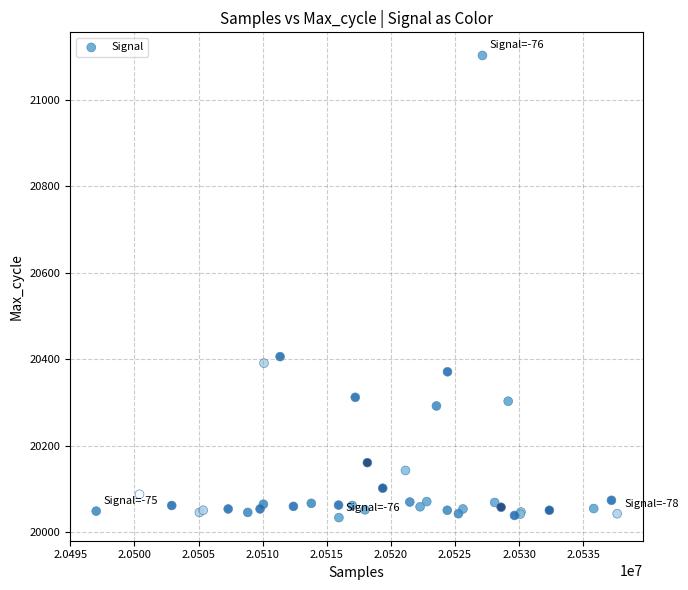

What Y value in the scatter plot is closest to 20568?

20406